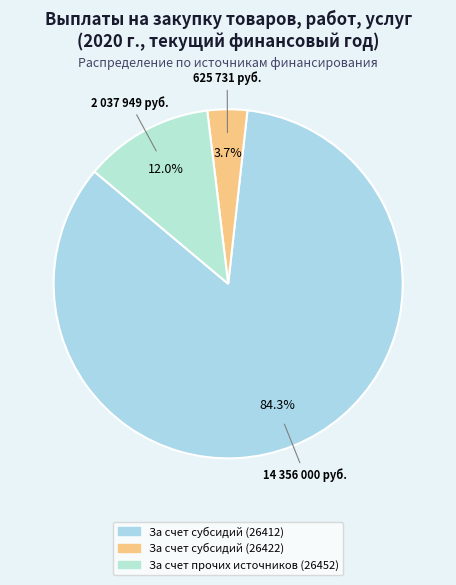

How many segments does this pie chart have?

3